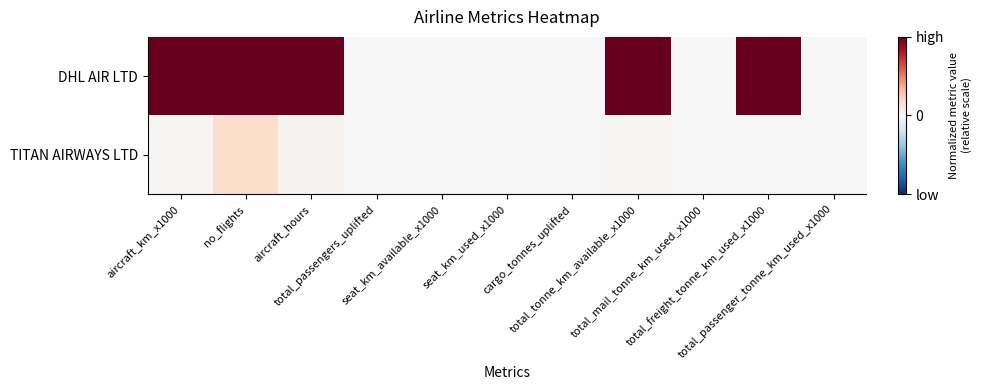

What is the total value across all series at total_tonne_km_available_x1000?

1.0